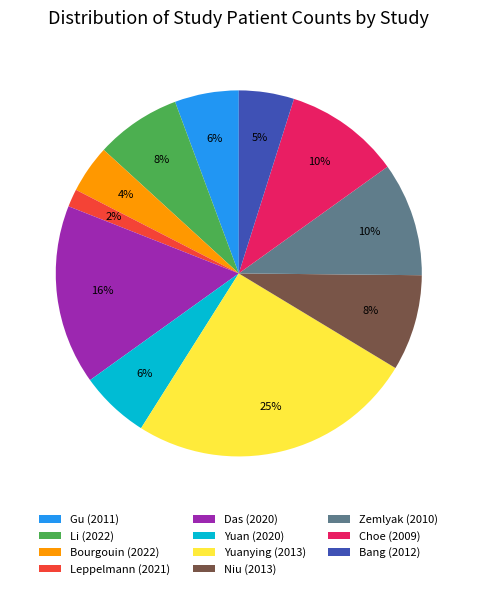

Do Bourgouin (2022) and Bang (2012) together represent more than half of the pie?

No